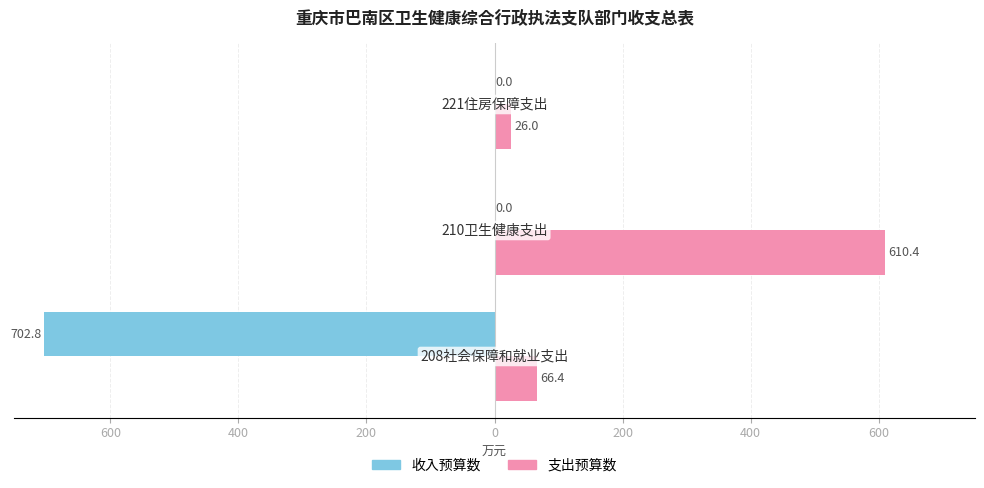

What are all the series names shown in the legend?

收入预算数, 支出预算数